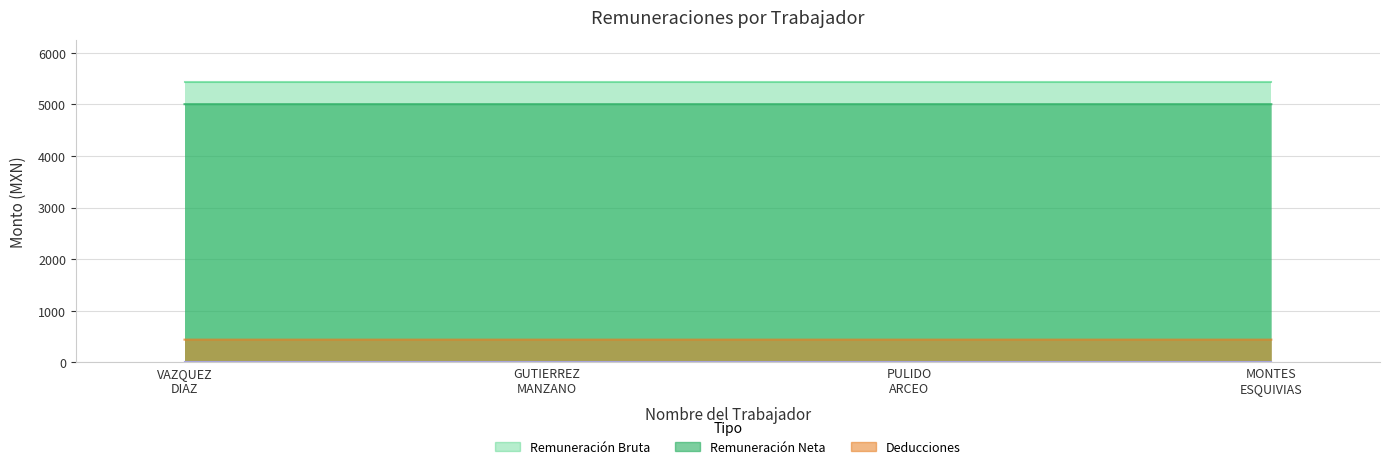

How many data points in REMUNERACION NETA are less than 5005?

1